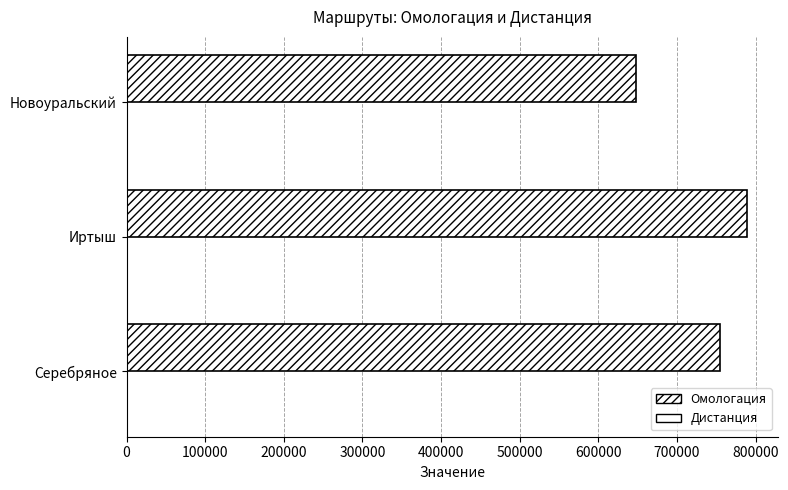

How many data points does each series have?

3